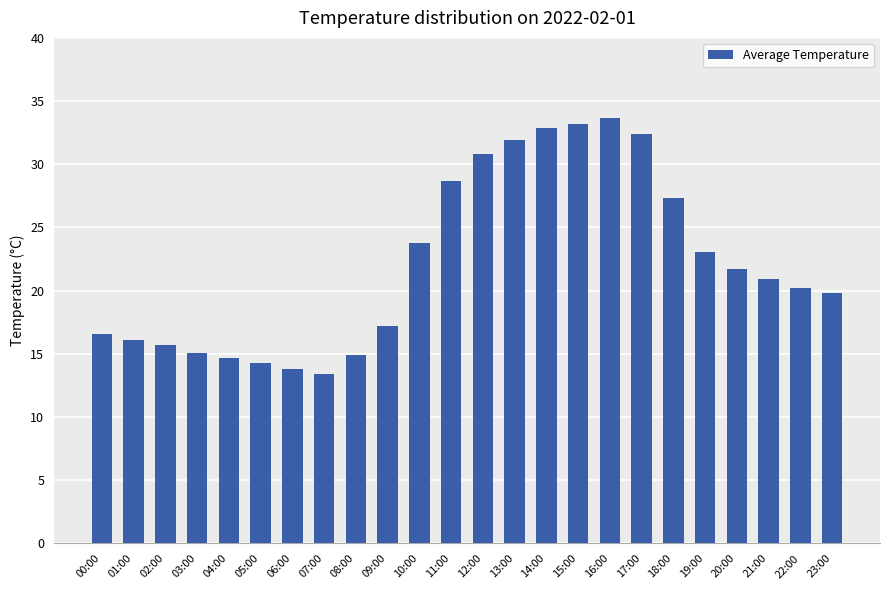

What is the change in value from 07:00 to 18:00?

+13.9